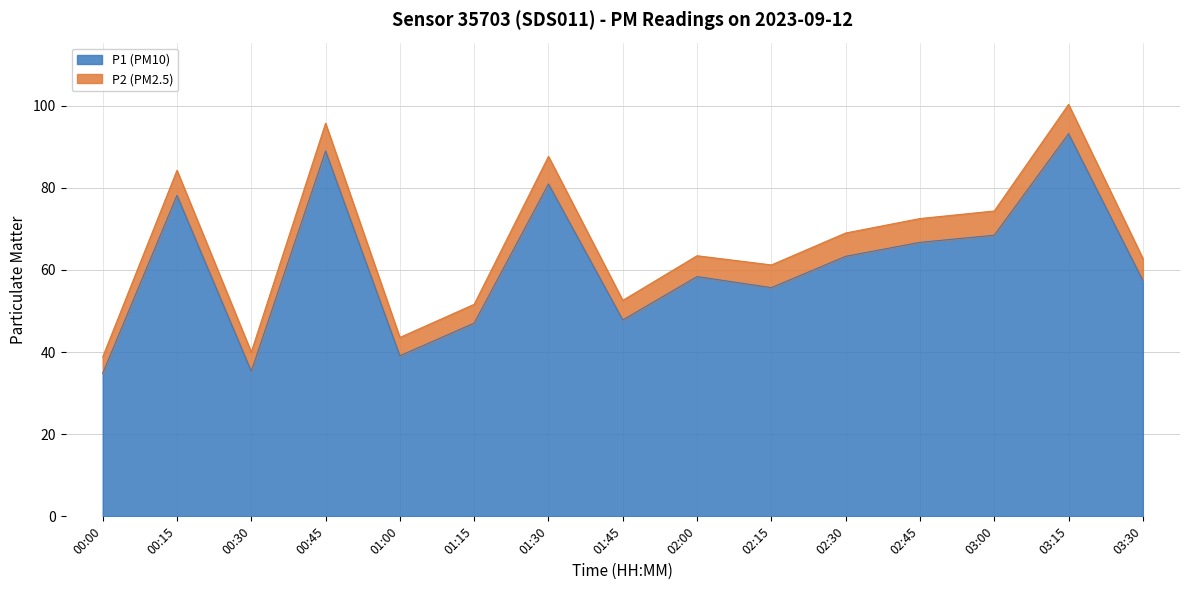

List the labels in order of value, smallest first.

00:00, 00:30, 01:00, 01:15, 01:45, 02:15, 03:30, 02:00, 02:30, 02:45, 03:00, 00:15, 01:30, 00:45, 03:15